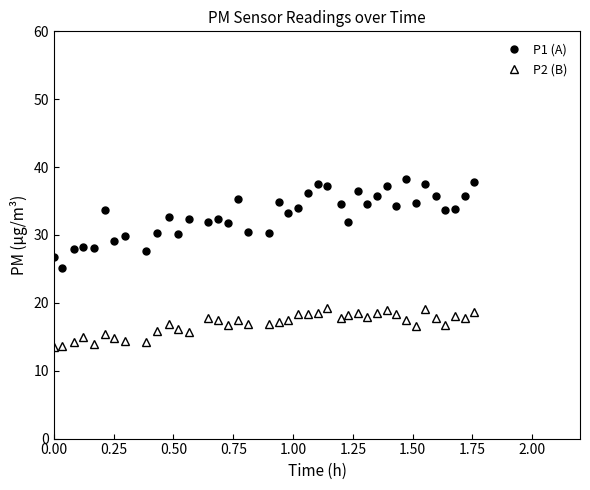

True or false: P1 (A) and P2 (B) cross at least once.

False